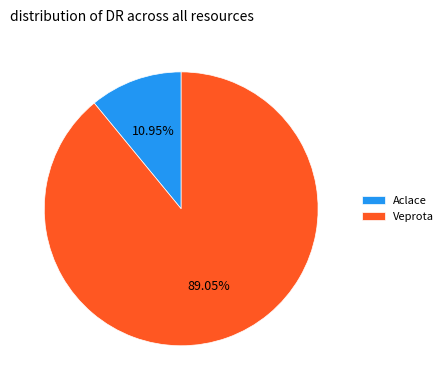

What is the total percentage of Aclace and Veprota?

100.0%